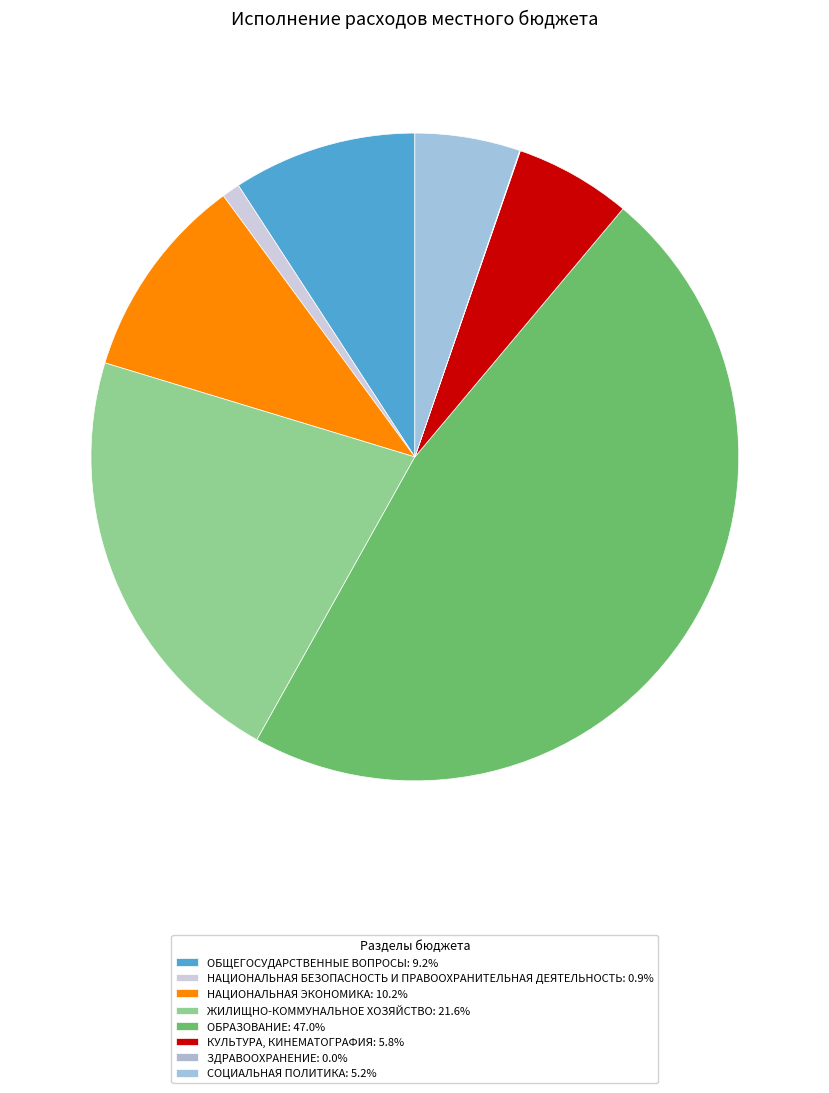

How many segments does this pie chart have?

8